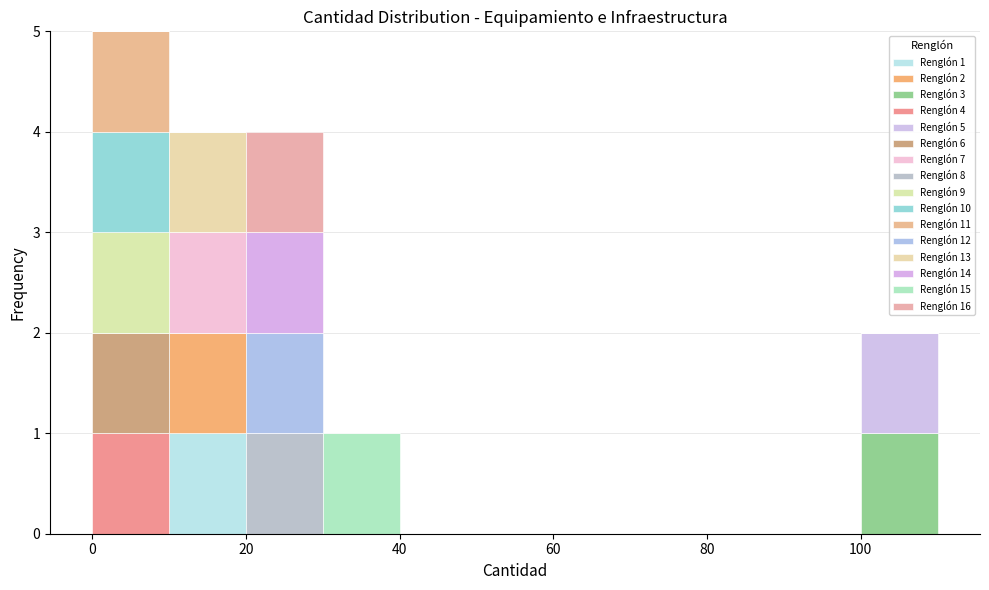

Which range on the x-axis has the tallest stacked bar (by total height)?

0 to 10